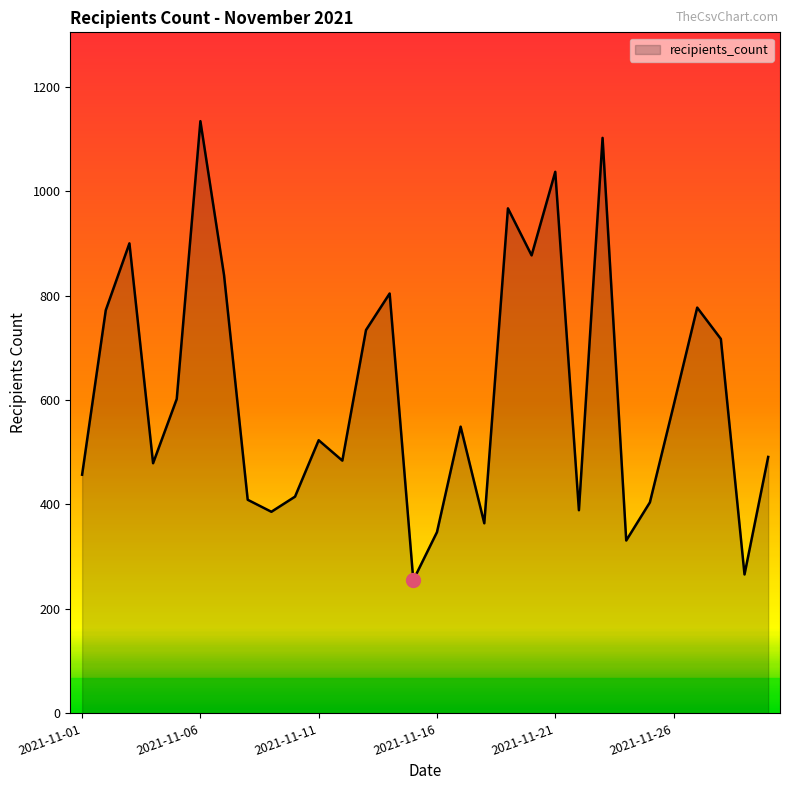

What is the greatest value displayed?

1134